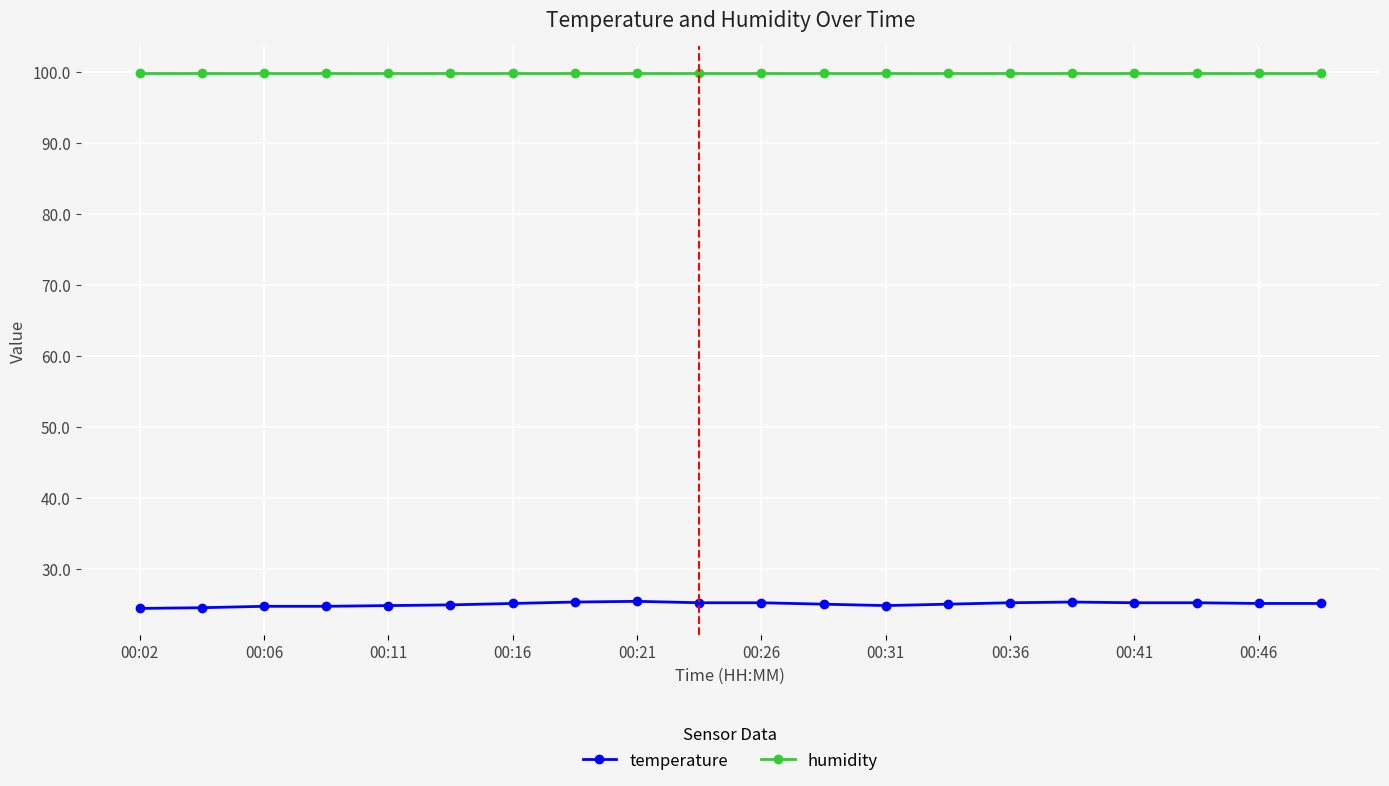

True or false: humidity and temperature cross at least once.

False